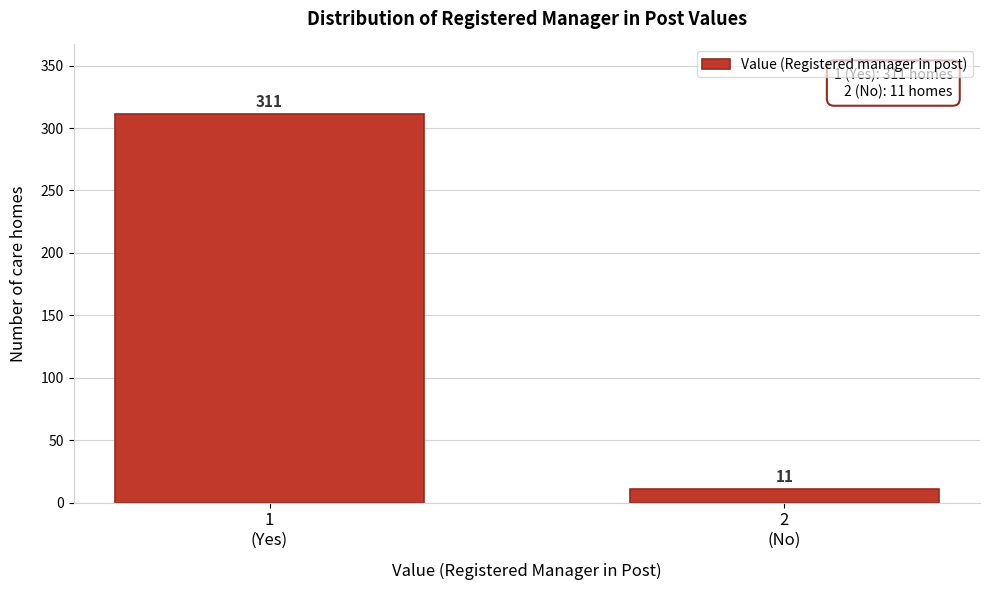

Reading left to right, what are all the values shown in this chart?

311	11